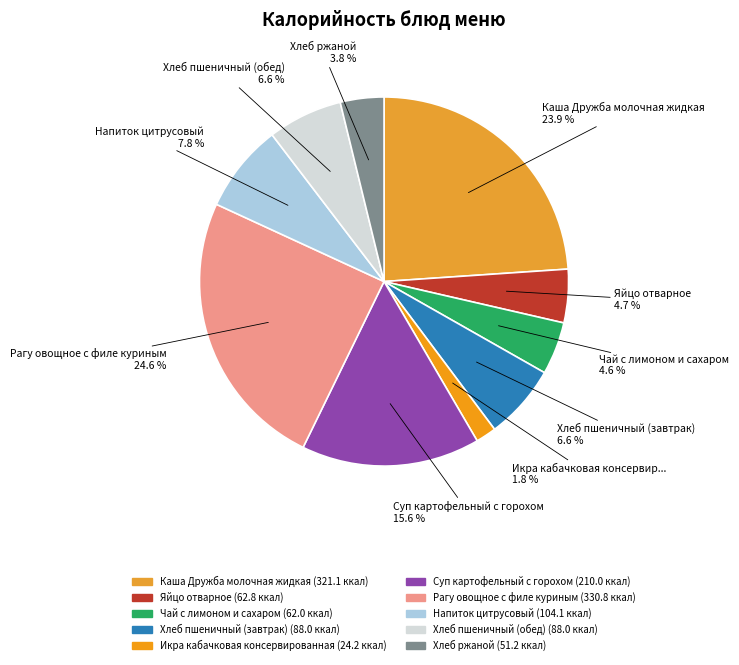

What is the change in value from Чай с лимоном и сахаром to Хлеб пшеничный (завтрак)?

+26.0